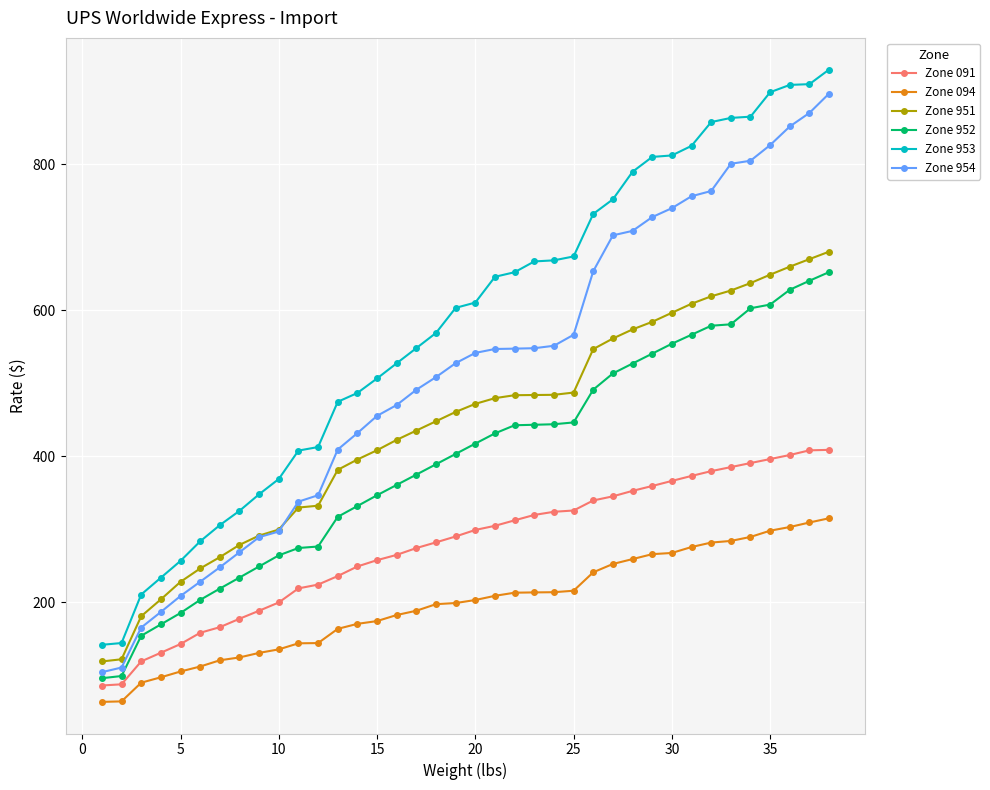

What is the value of the Zone 951 point at the 26th from the left?

546.9